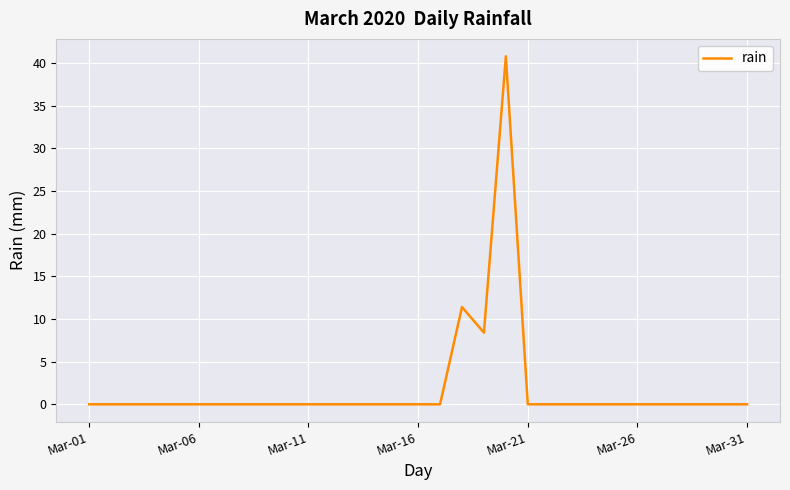

What is the difference between the maximum and minimum values?

40.8